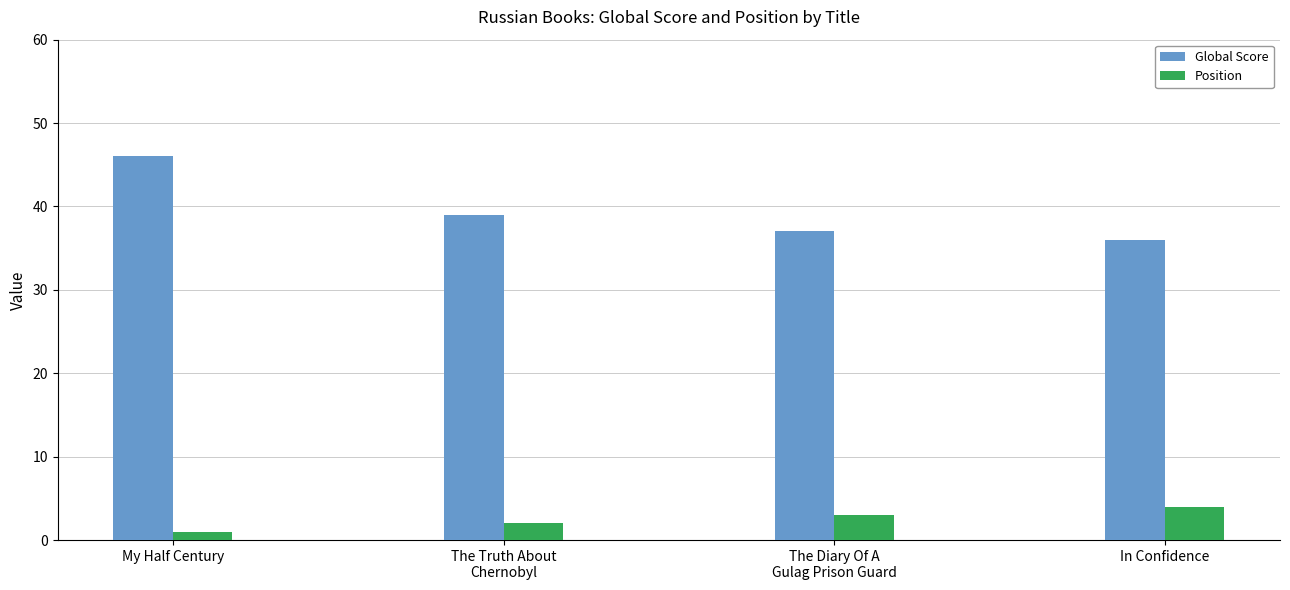

How many groups of bars are there?

4